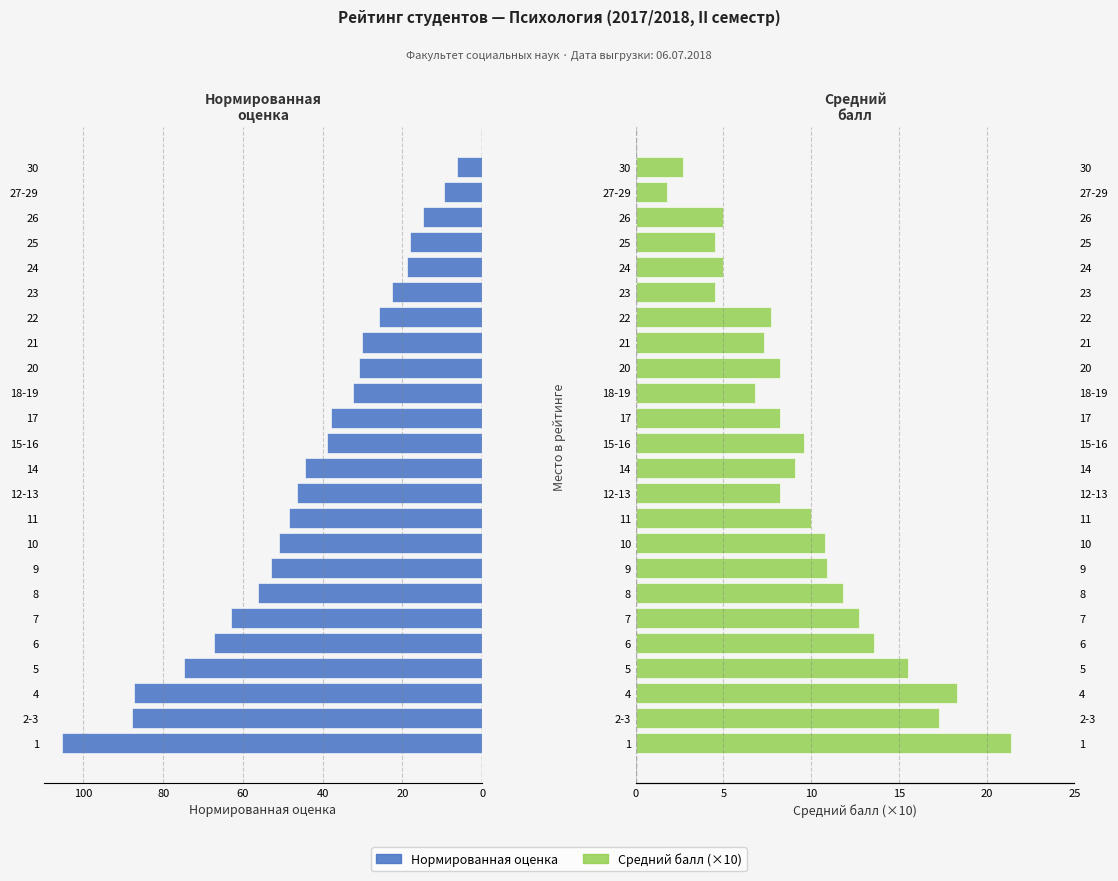

The value of Средний балл (×10) at 18-19 is 8.8. True or false?

False